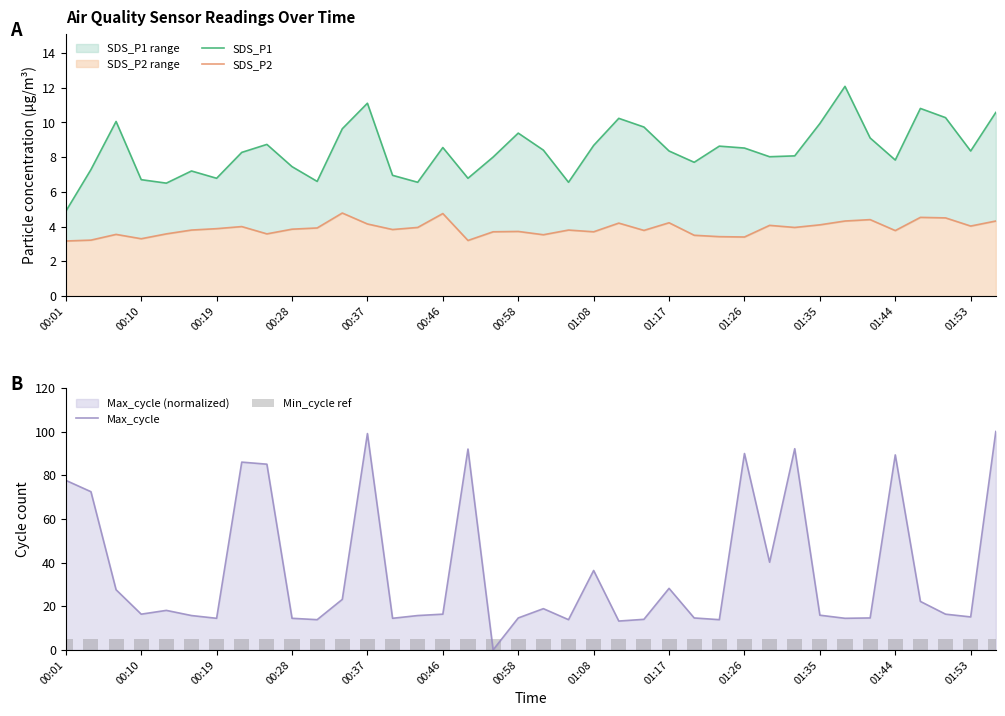

True or false: Max_cycle has a value of 169.4 at 00:37.

False